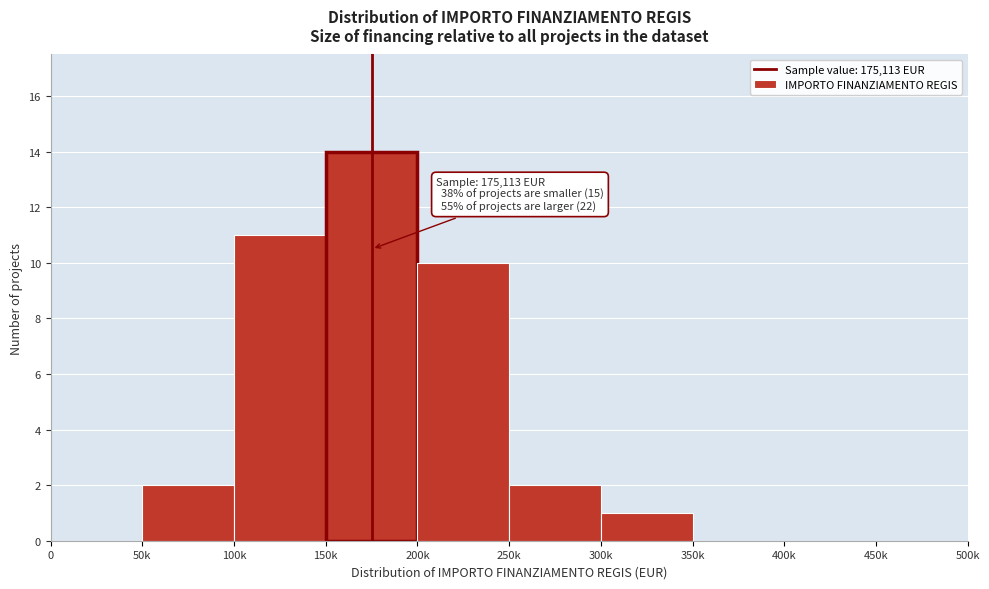

Reading left to right, list all the values displayed in this chart.

0=0	50k=2	100k=11	150k=14	200k=10	250k=2	300k=1	350k=0	400k=0	450k=0